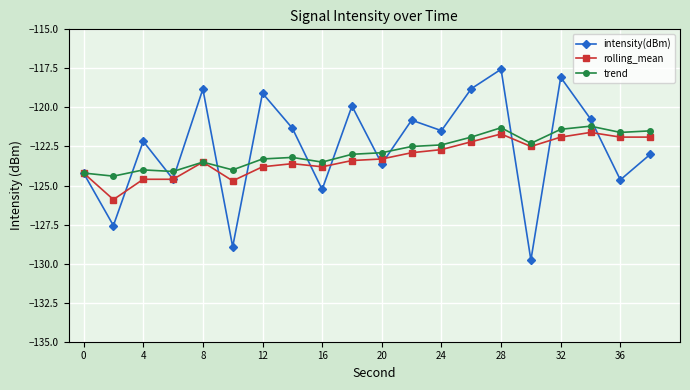

Which series has the widest spread of values?

intensity(dBm)